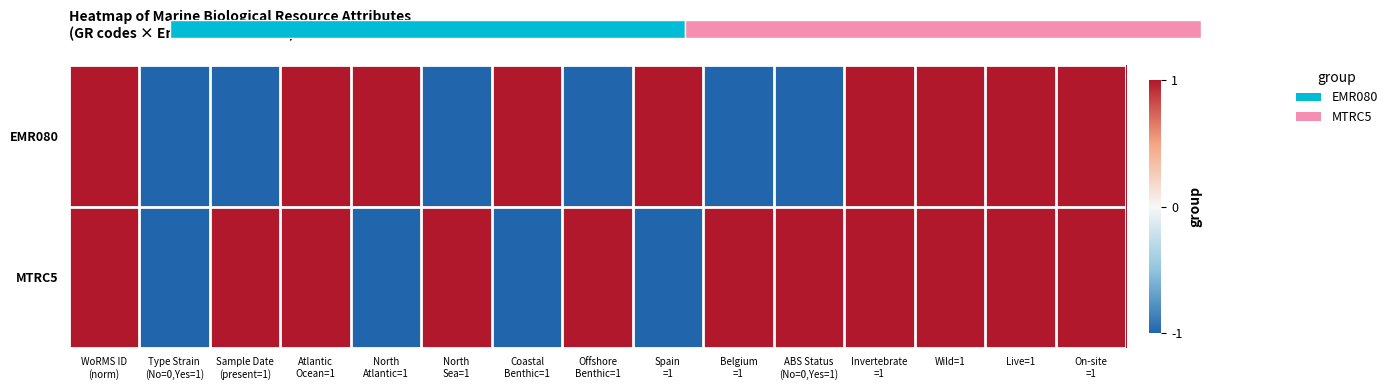

Rank the series at On-site =1 from highest to lowest value.

EMR080, MTRC5